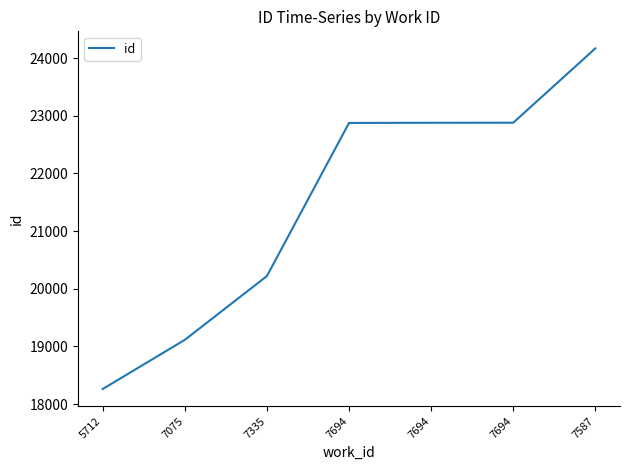

What is the difference between the maximum and minimum values?

5911